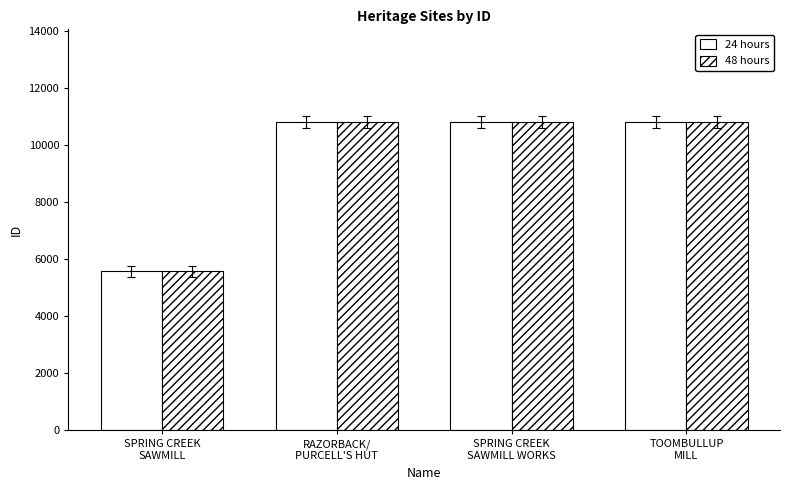

How many bars are there in total?

8